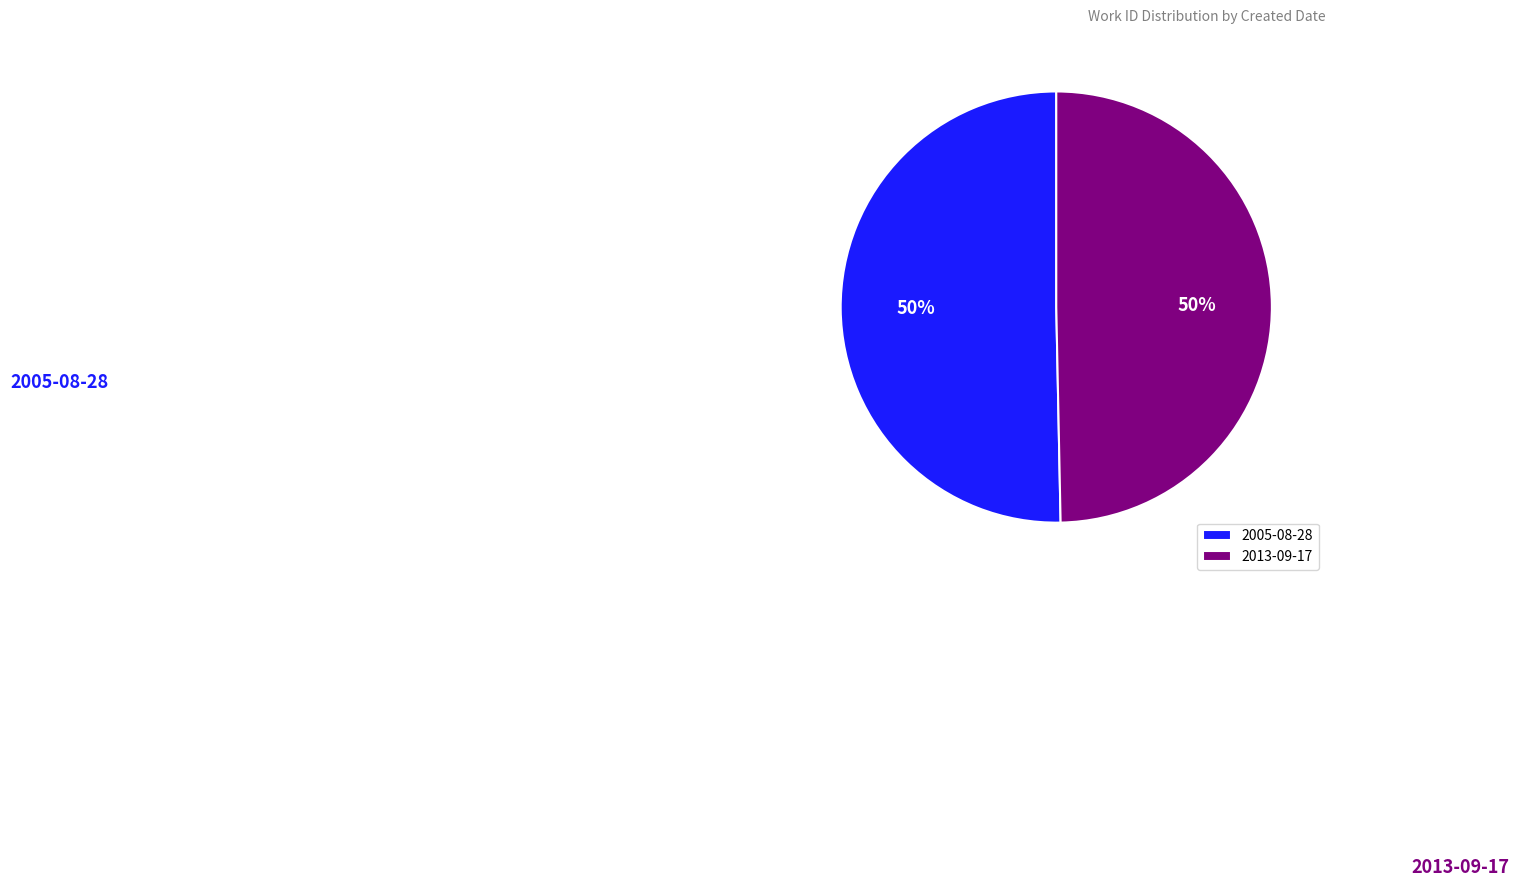

What percentage is the 2013-09-17 slice, to the nearest percent?

50%